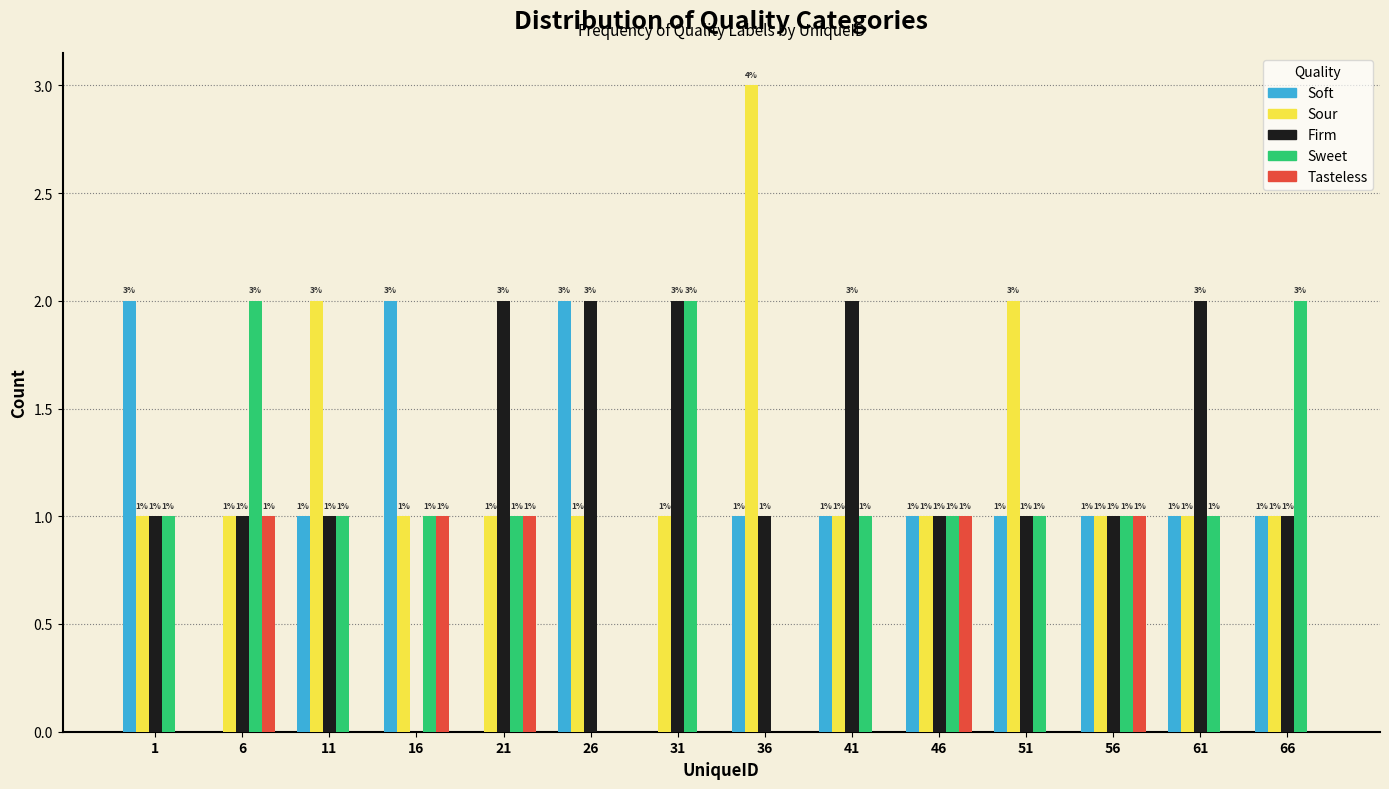

Reading left to right, what are all the values shown in this chart?

Soft: 1=2	6=0	11=1	16=2	21=0	26=2	31=0	36=1	41=1	46=1	51=1	56=1	61=1	66=1
Sour: 1=1	6=1	11=2	16=1	21=1	26=1	31=1	36=3	41=1	46=1	51=2	56=1	61=1	66=1
Firm: 1=1	6=1	11=1	16=0	21=2	26=2	31=2	36=1	41=2	46=1	51=1	56=1	61=2	66=1
Sweet: 1=1	6=2	11=1	16=1	21=1	26=0	31=2	36=0	41=1	46=1	51=1	56=1	61=1	66=2
Tasteless: 1=0	6=1	11=0	16=1	21=1	26=0	31=0	36=0	41=0	46=1	51=0	56=1	61=0	66=0